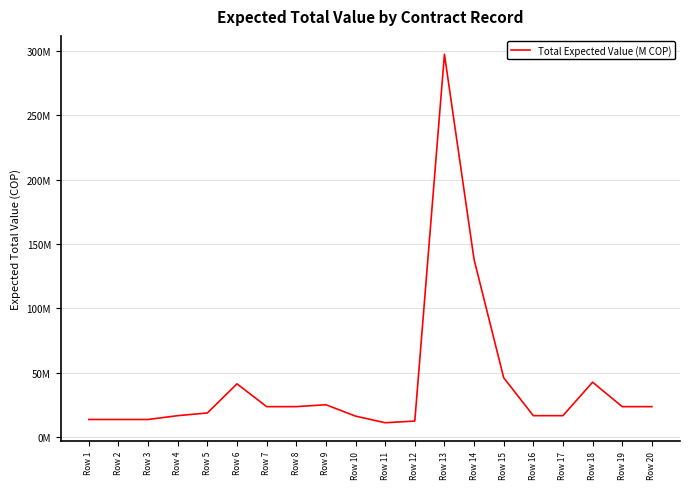

Reading left to right, transcribe all the data shown in this chart.

Row 1=13.5	Row 2=13.5	Row 3=13.5	Row 4=16.5	Row 5=18.6	Row 6=41.3	Row 7=23.5	Row 8=23.5	Row 9=25.0	Row 10=16.1	Row 11=11.0	Row 12=12.3	Row 13=297.6	Row 14=138.0	Row 15=46.0	Row 16=16.5	Row 17=16.5	Row 18=42.5	Row 19=23.5	Row 20=23.5